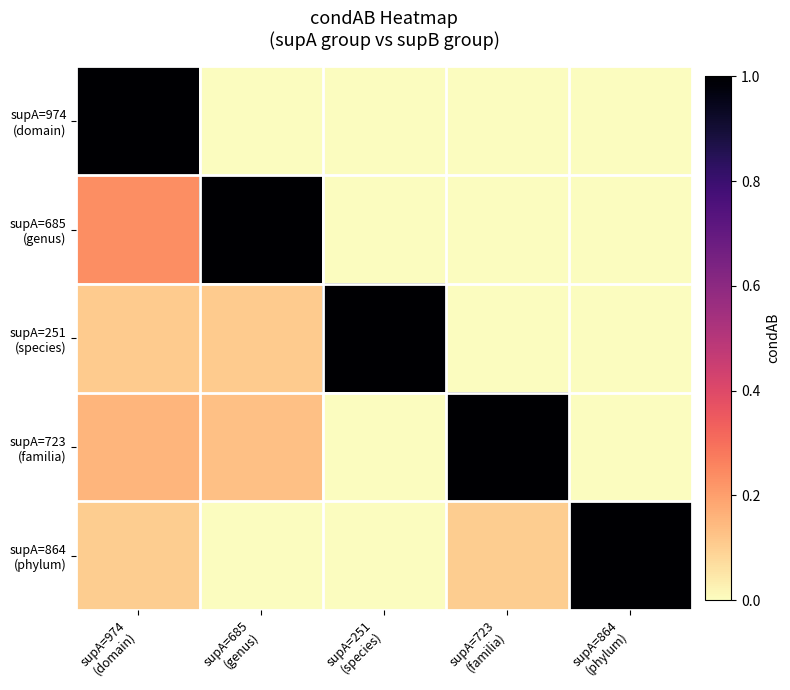

Which series has the largest total across all categories?

supA=723 (familia)